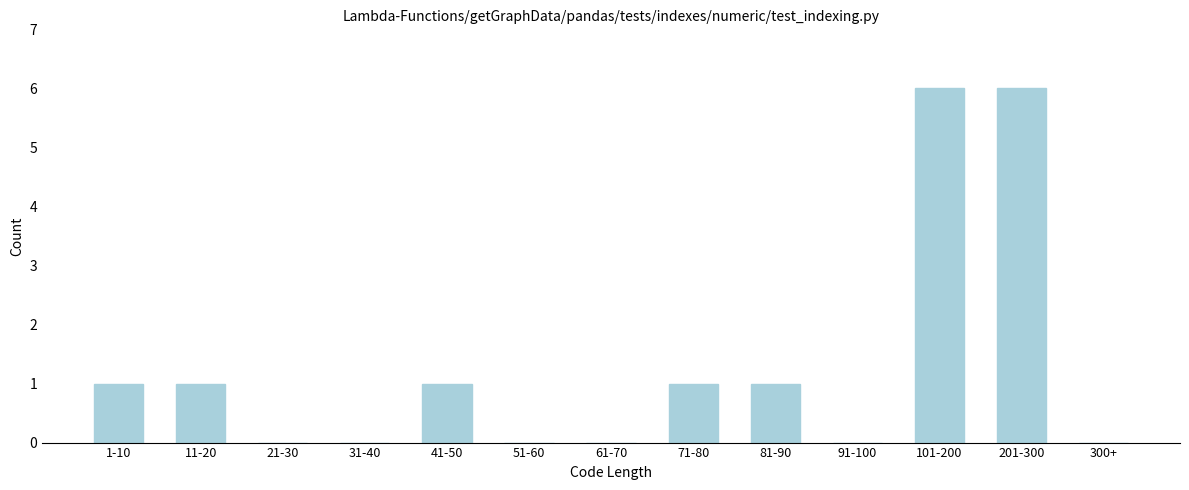

Reading left to right, what are all the values shown in this chart?

1-10=1	11-20=1	21-30=0	31-40=0	41-50=1	51-60=0	61-70=0	71-80=1	81-90=1	91-100=0	101-200=6	201-300=6	300+=0